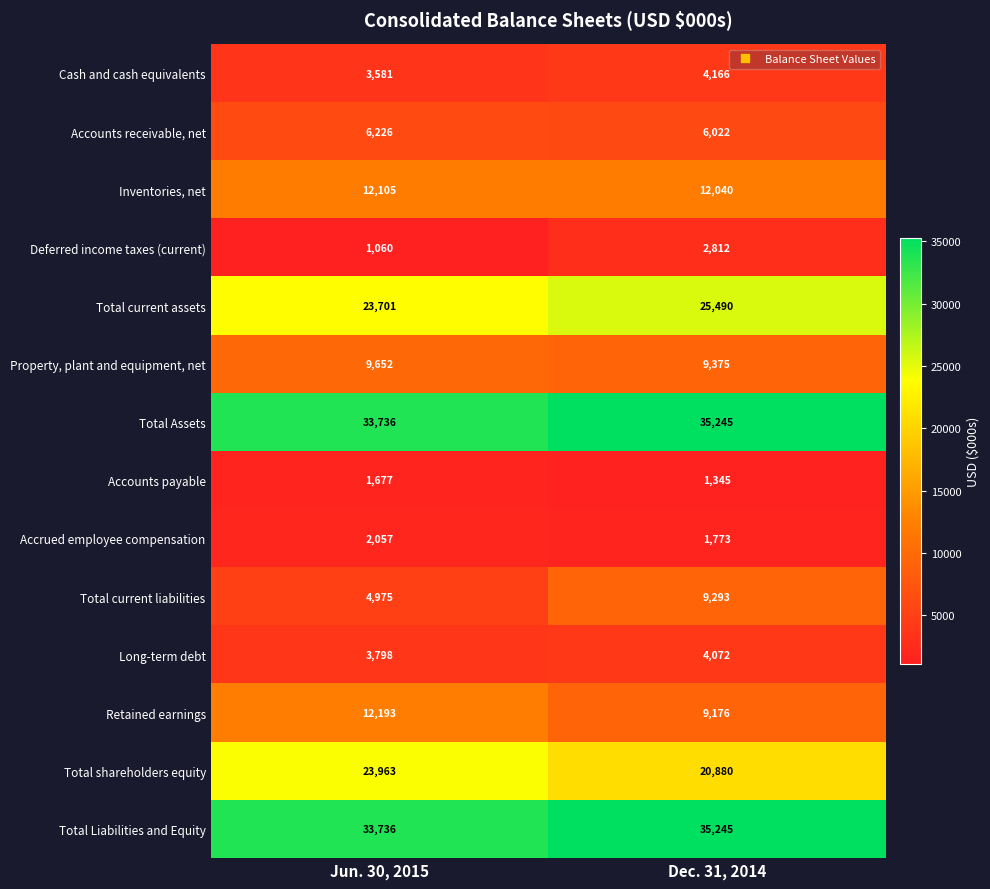

Count the number of categories in the chart.

2